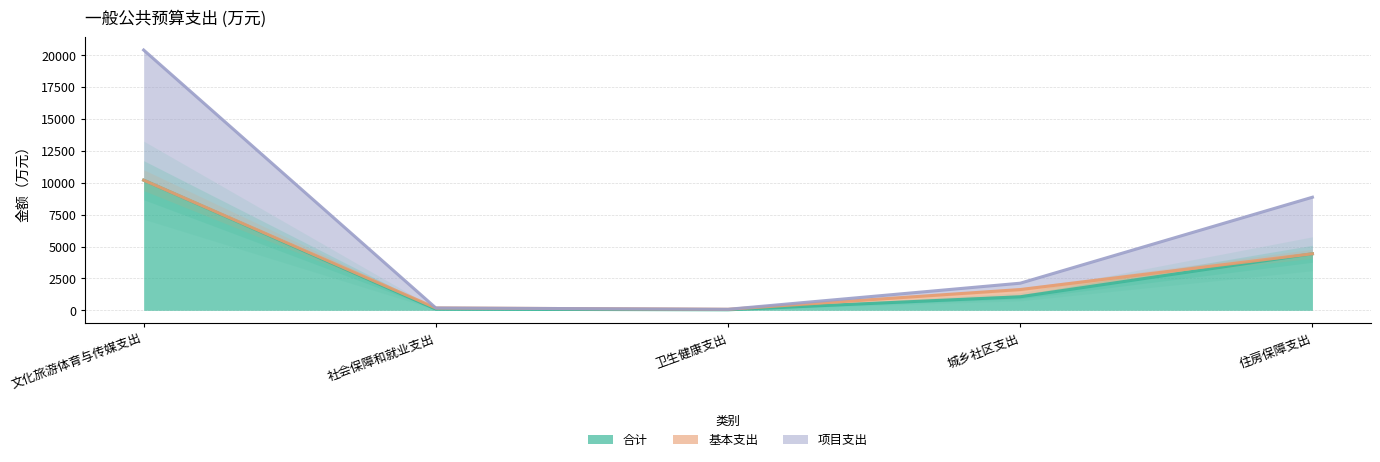

At which label does 项目支出 reach its peak?

文化旅游体育与传媒支出